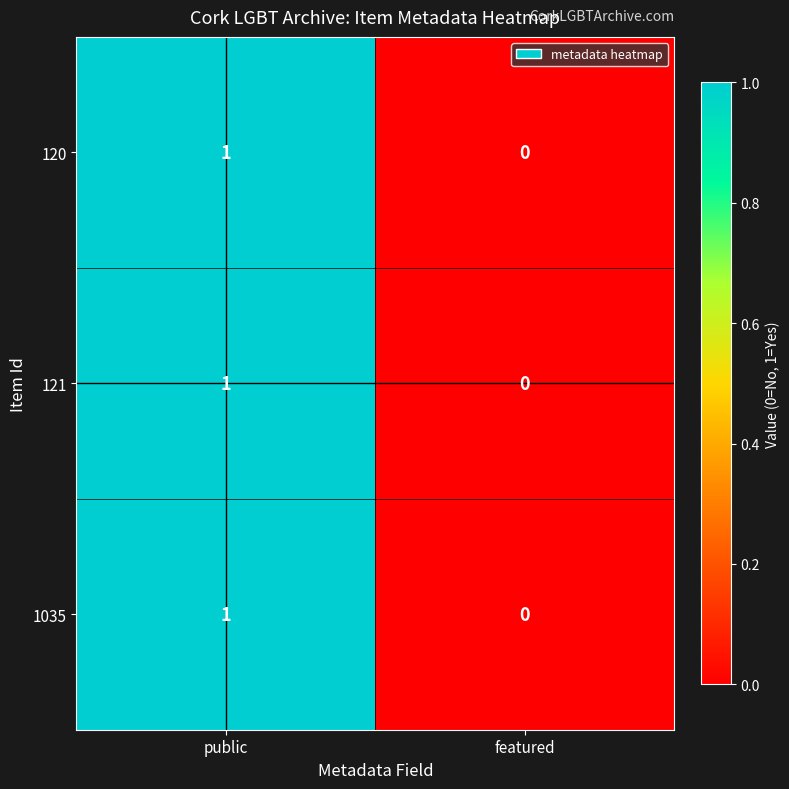

Reading left to right, what are all the values shown in this chart?

120: 1	0
121: 1	0
1035: 1	0